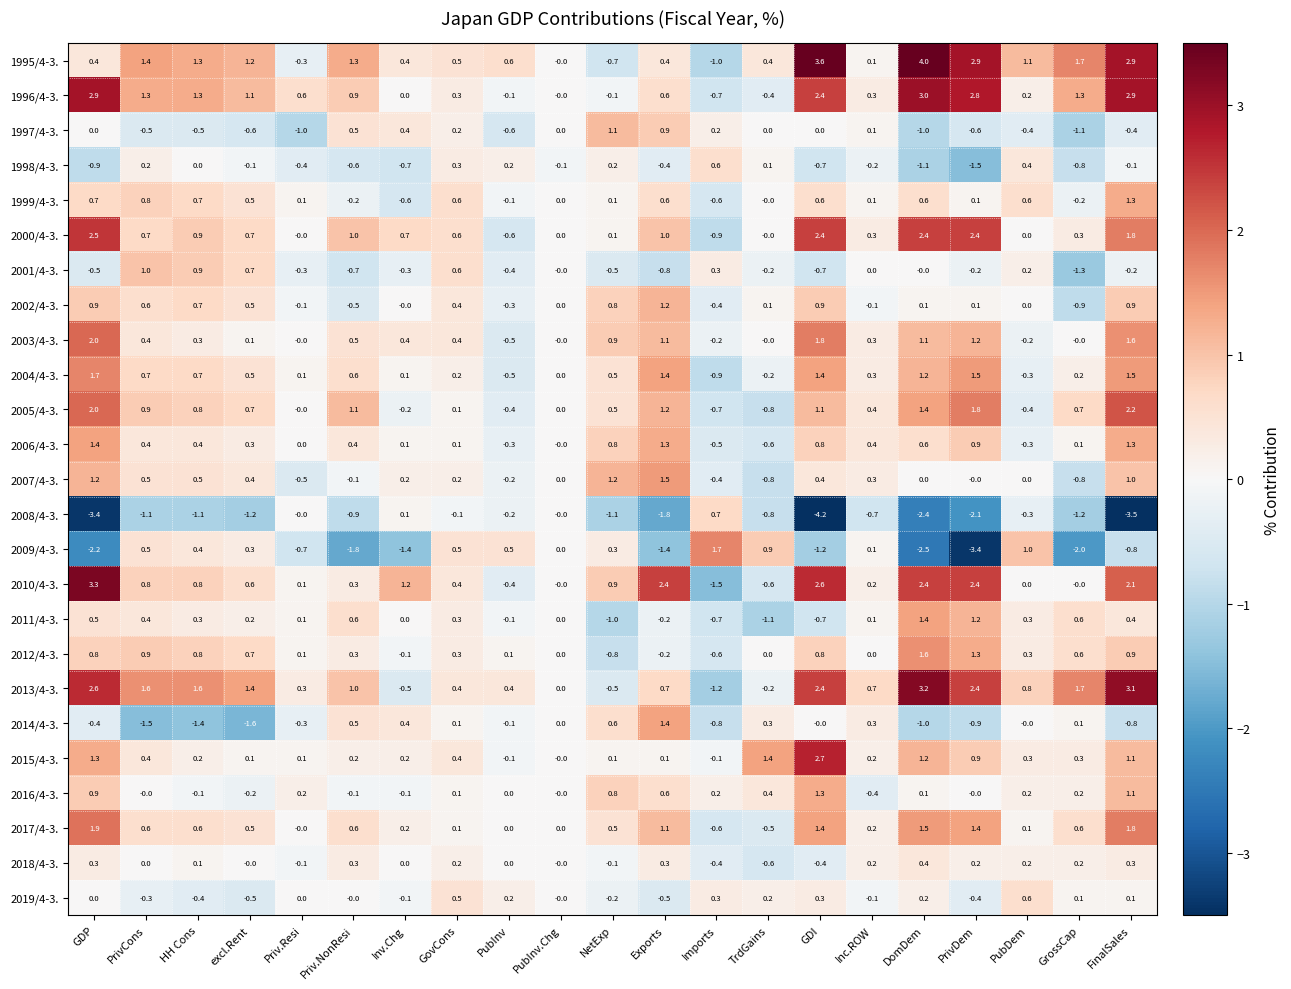

Count the number of categories in the chart.

21